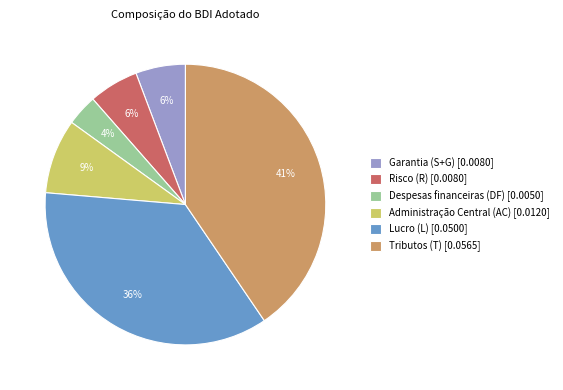

Is there a majority slice in this chart?

No